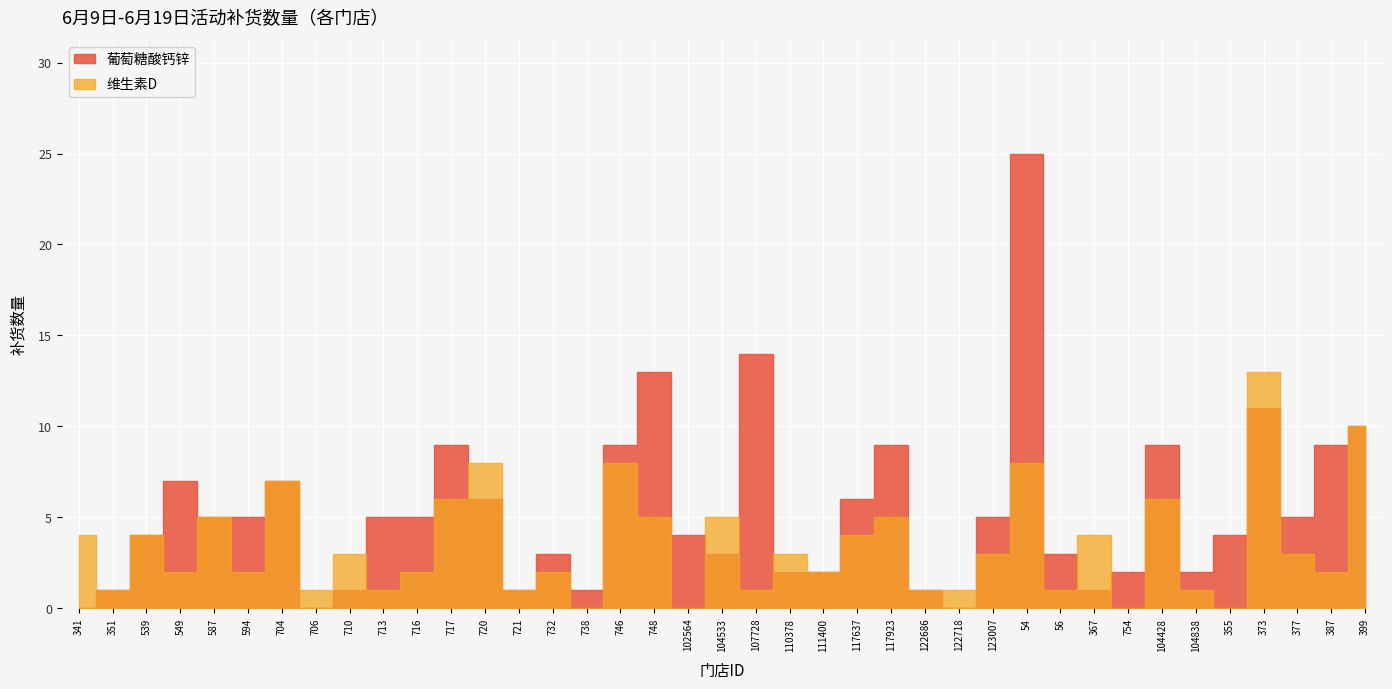

What is the value of the 葡萄糖酸钙锌 point at the 21st from the left?

14